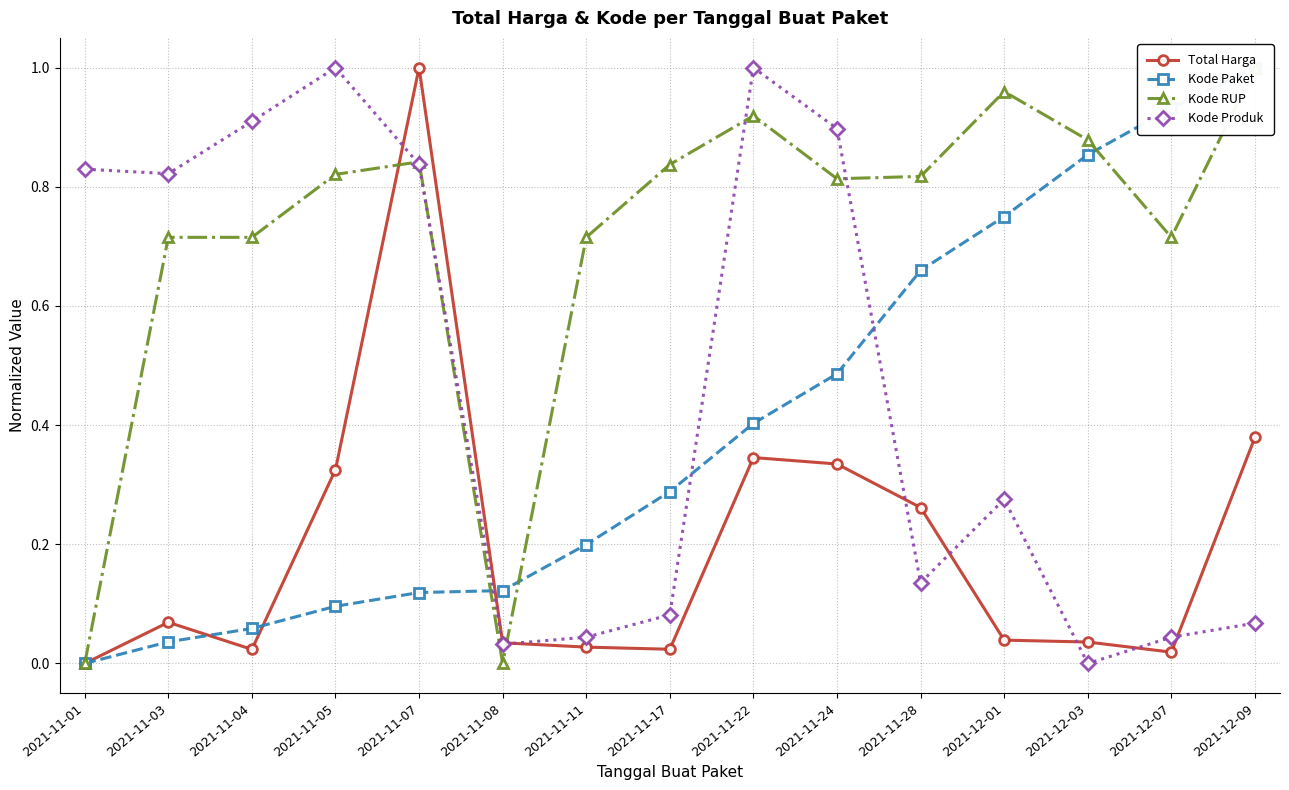

How many lines are shown in the chart?

4